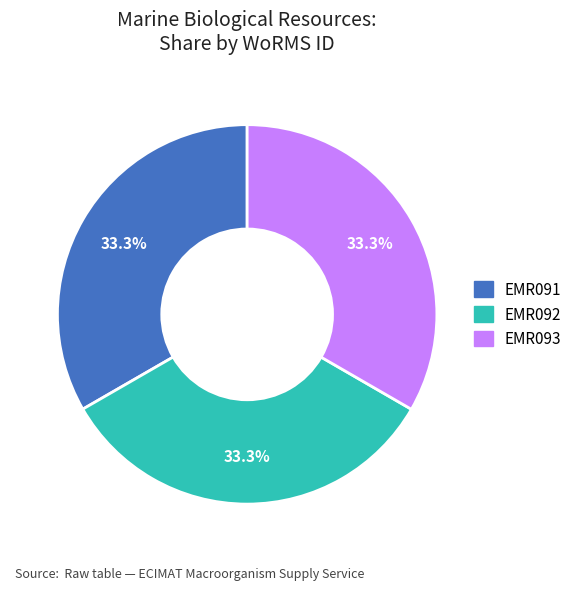

How many segments does this pie chart have?

3